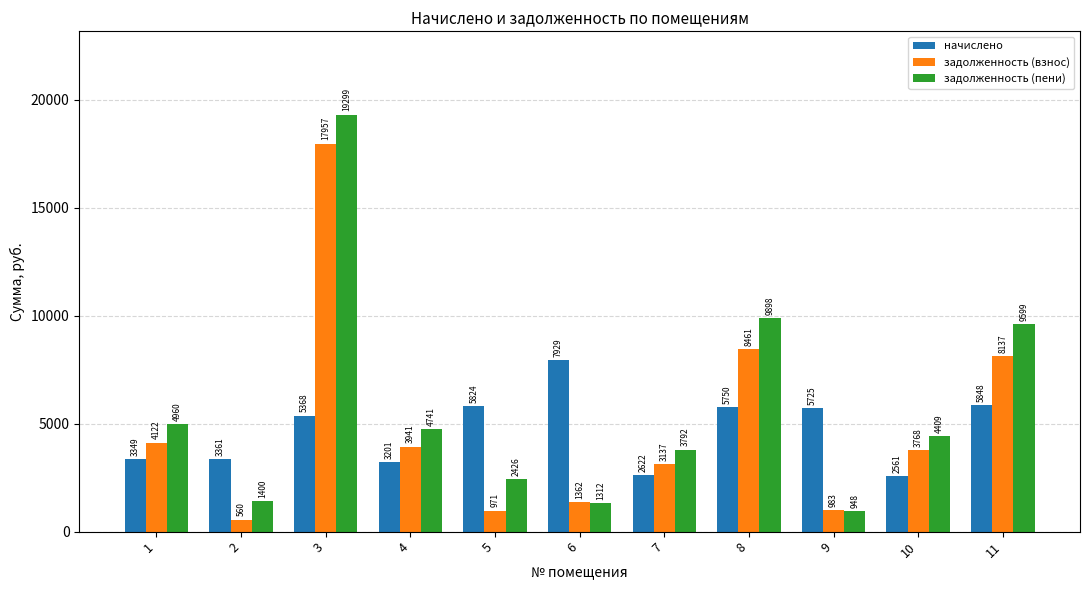

What is the average value of the задолженность (взнос) series?

4854.4